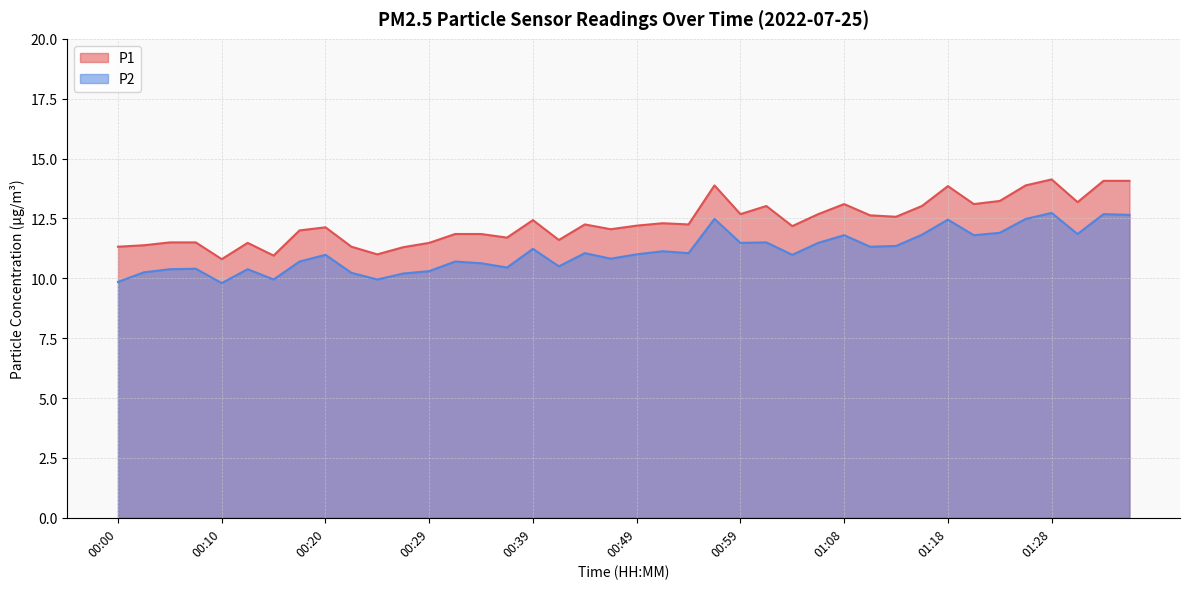

What value does the P2 series have at 00:29?

10.3